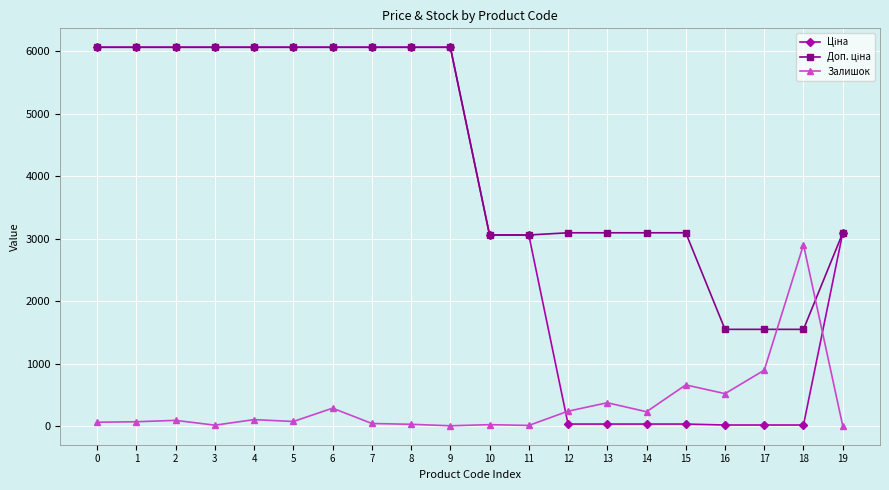

What is the maximum value shown in the chart?

6067.2